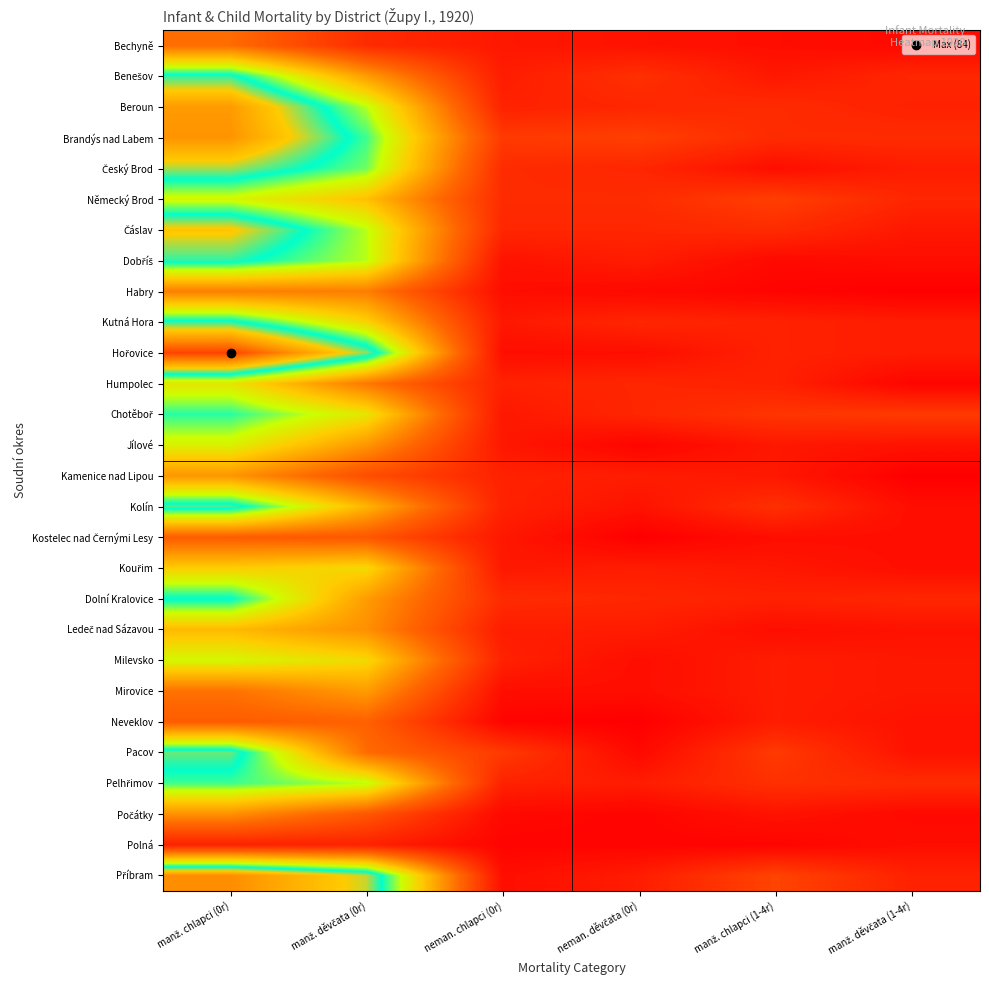

At how many categories does at least one series exceed 6?

6